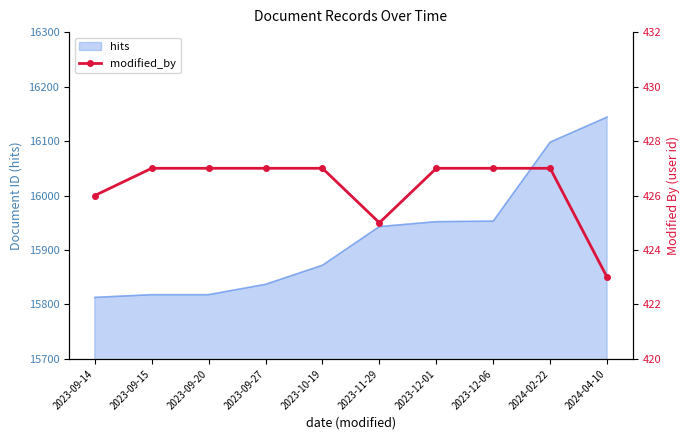

What is the difference between the maximum and second lowest values?

2